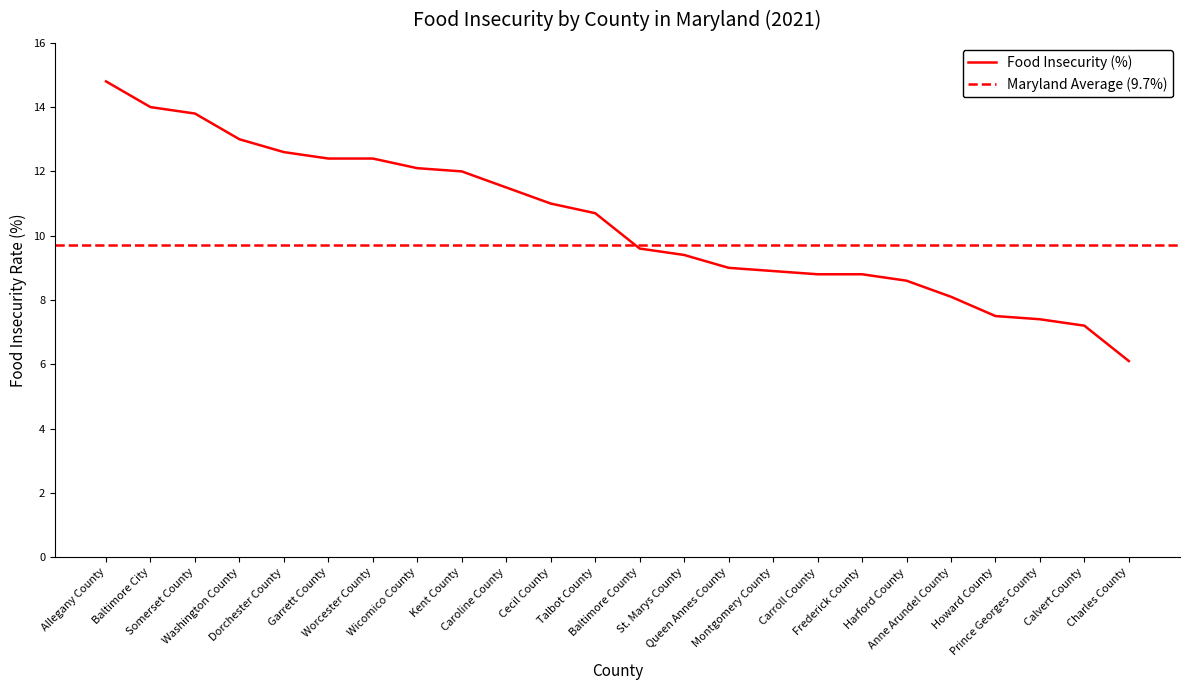

Rank the categories by value from lowest to highest.

Charles County, Calvert County, Prince Georges County, Howard County, Anne Arundel County, Harford County, Carroll County, Frederick County, Montgomery County, Queen Annes County, St. Marys County, Baltimore County, Talbot County, Cecil County, Caroline County, Kent County, Wicomico County, Garrett County, Worcester County, Dorchester County, Washington County, Somerset County, Baltimore City, Allegany County